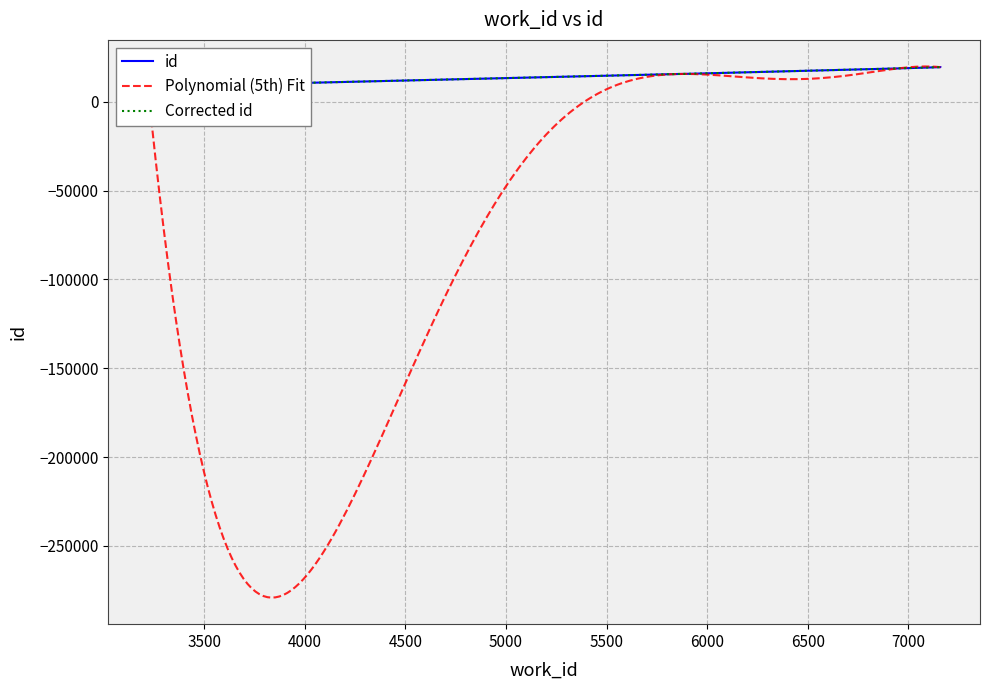

At which label is Polynomial (5th) Fit closest to 13960?

5857